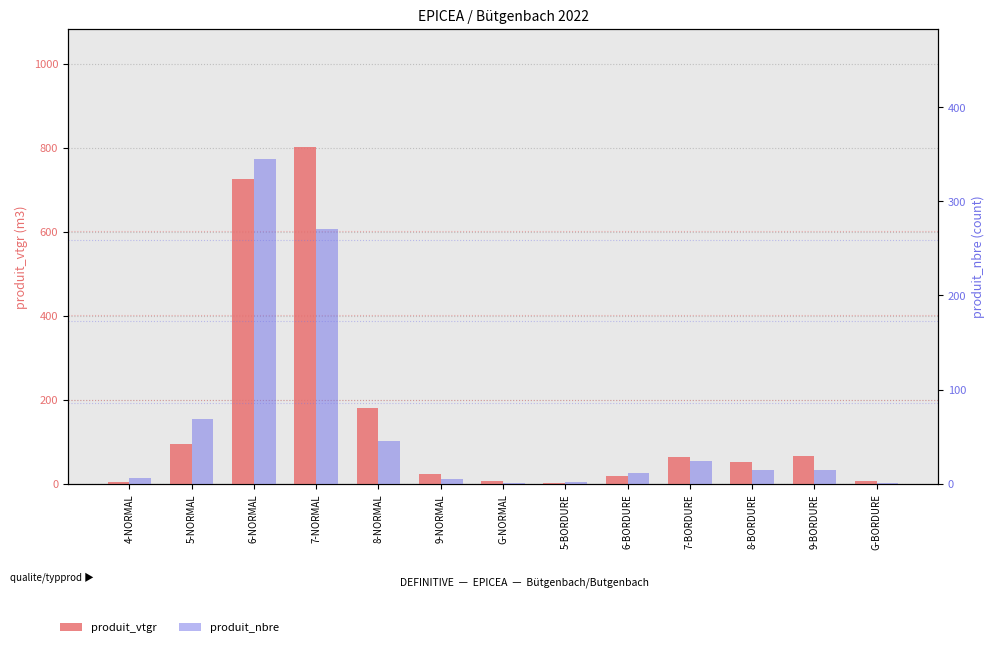

What is the difference between the maximum and minimum values in the produit_vtgr series?

799.8